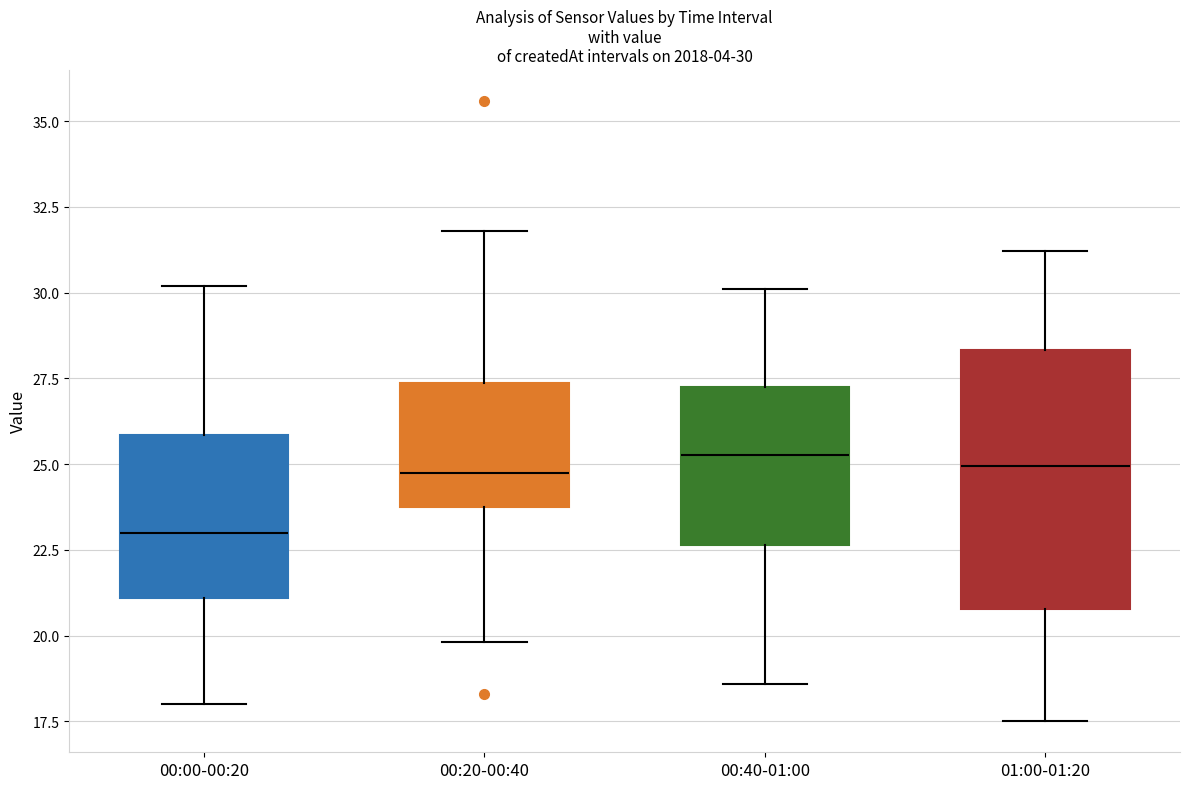

Comparing the boxes themselves (not the whiskers), which one is the tallest?

01:00-01:20